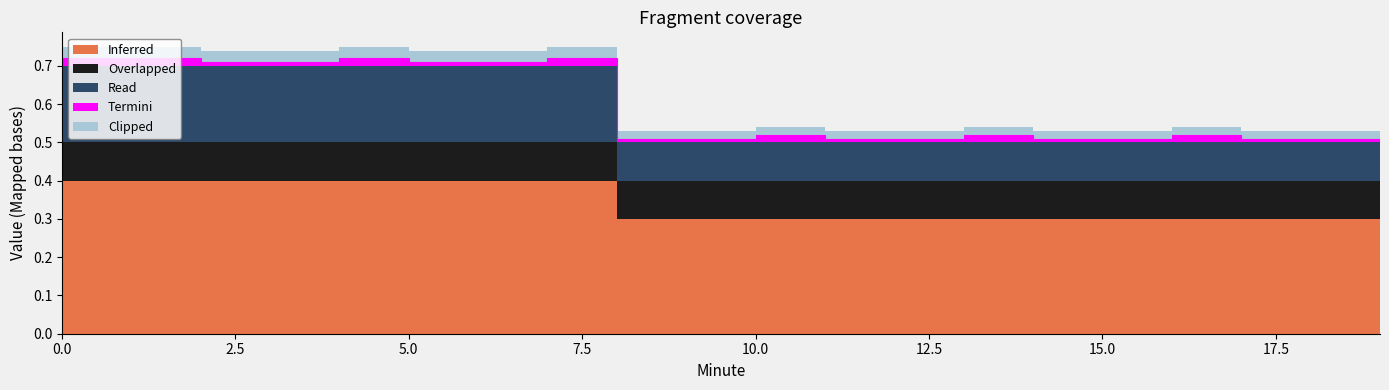

What is the difference between the highest and lowest values at 17?

0.3